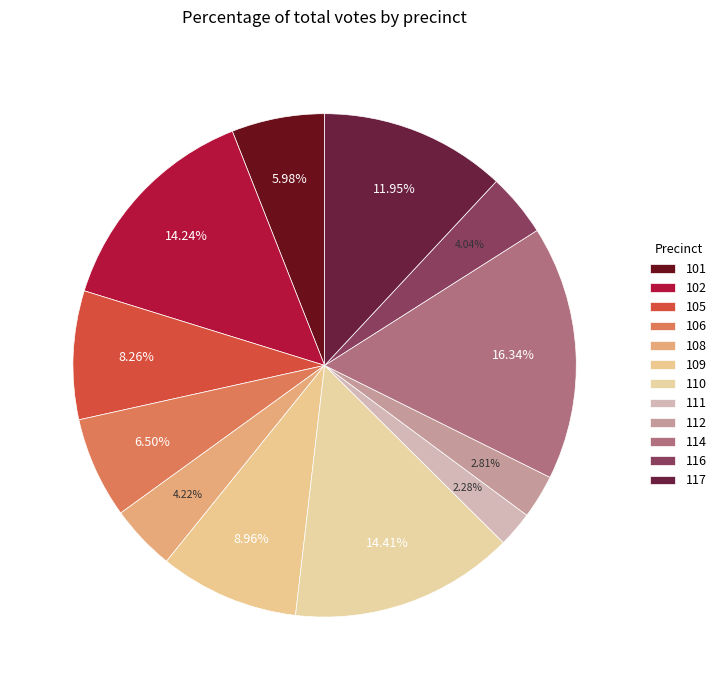

To the nearest percent, what portion does 111 represent?

2%